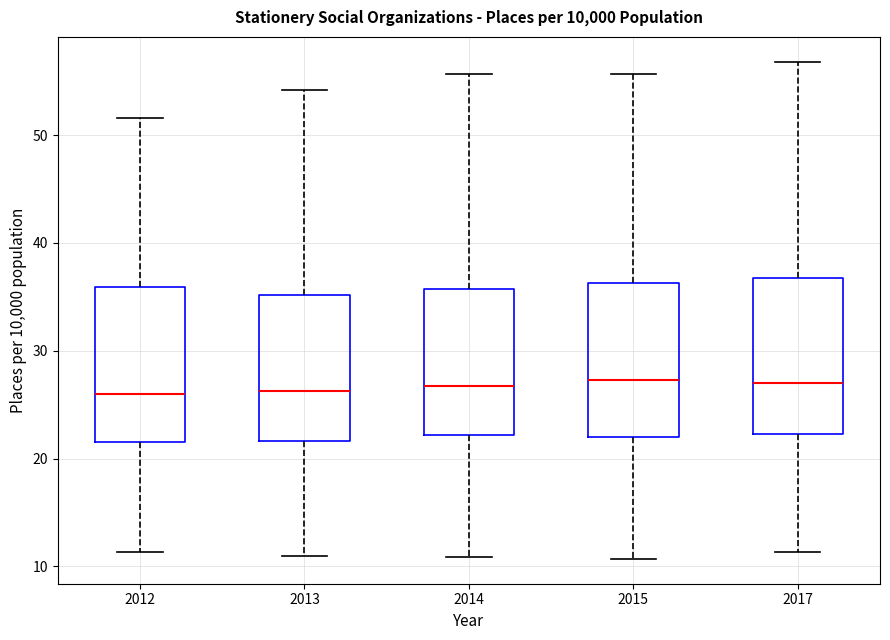

Where does the upper whisker of the box at x = 2015 end on the y-axis? The values are not printed on the chart, so give them approximately, as read against the axis.

56